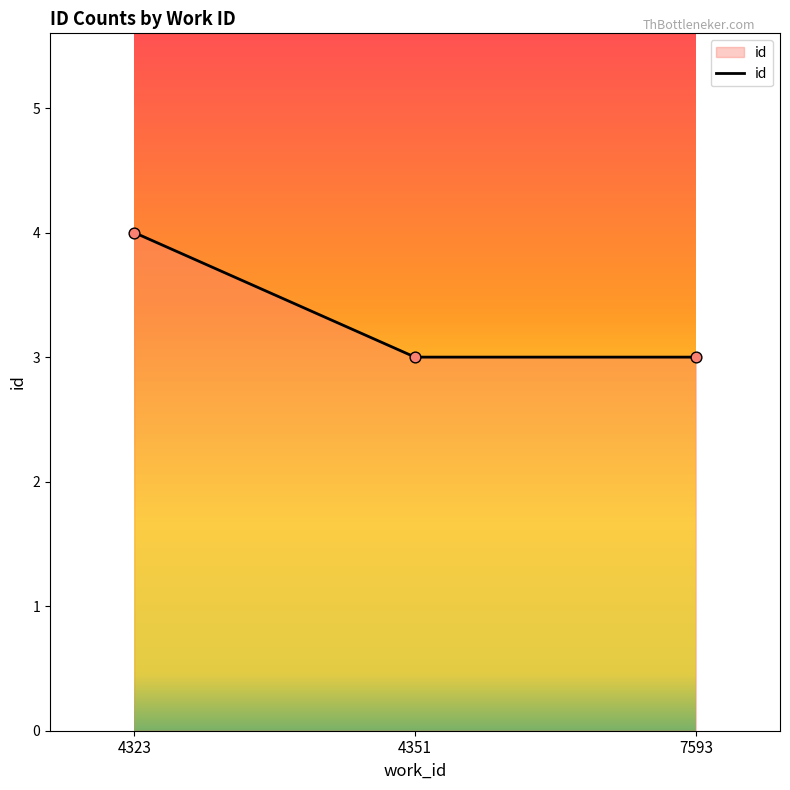

What is the change in value from 4323 to 4351?

-1